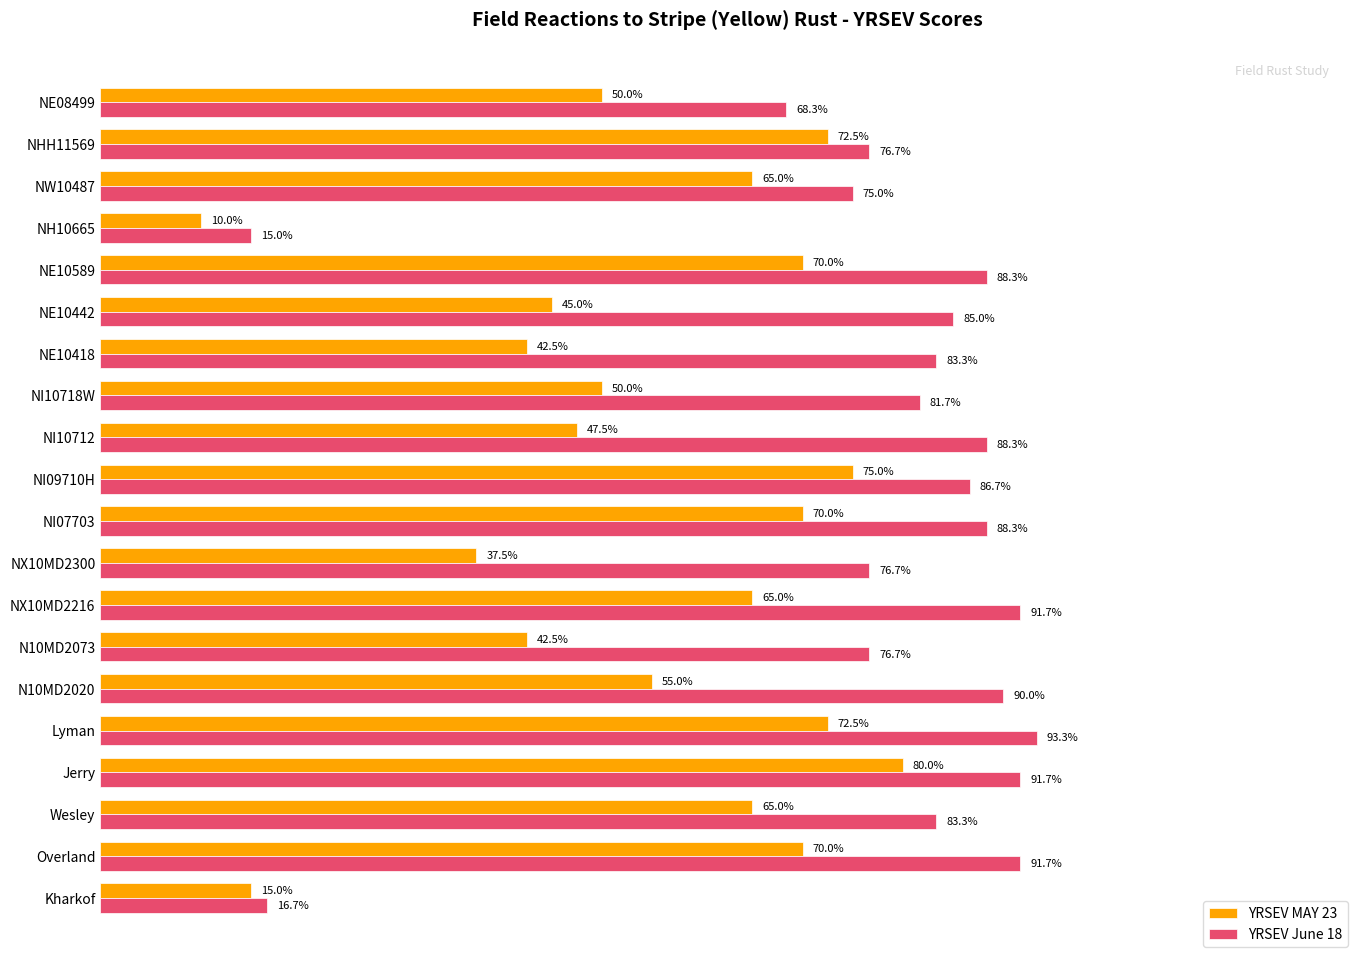

Between NI10718W and NE10418, which series saw the biggest shift?

YRSEV MAY 23